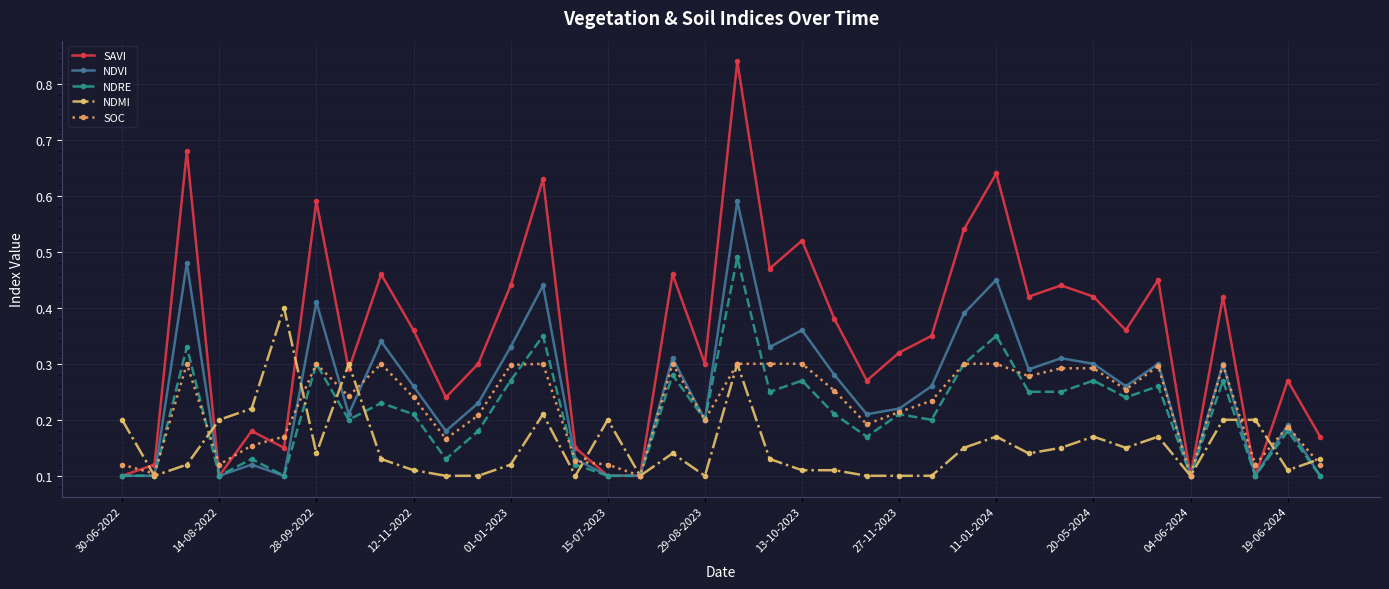

True or false: NDRE and NDMI cross at least once.

True